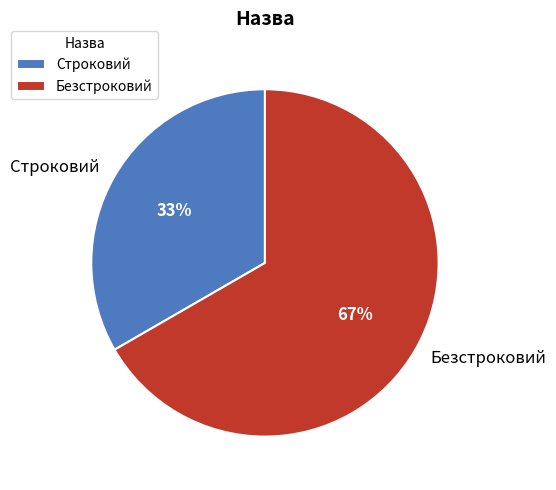

To the nearest percent, what is the average slice percentage?

50%